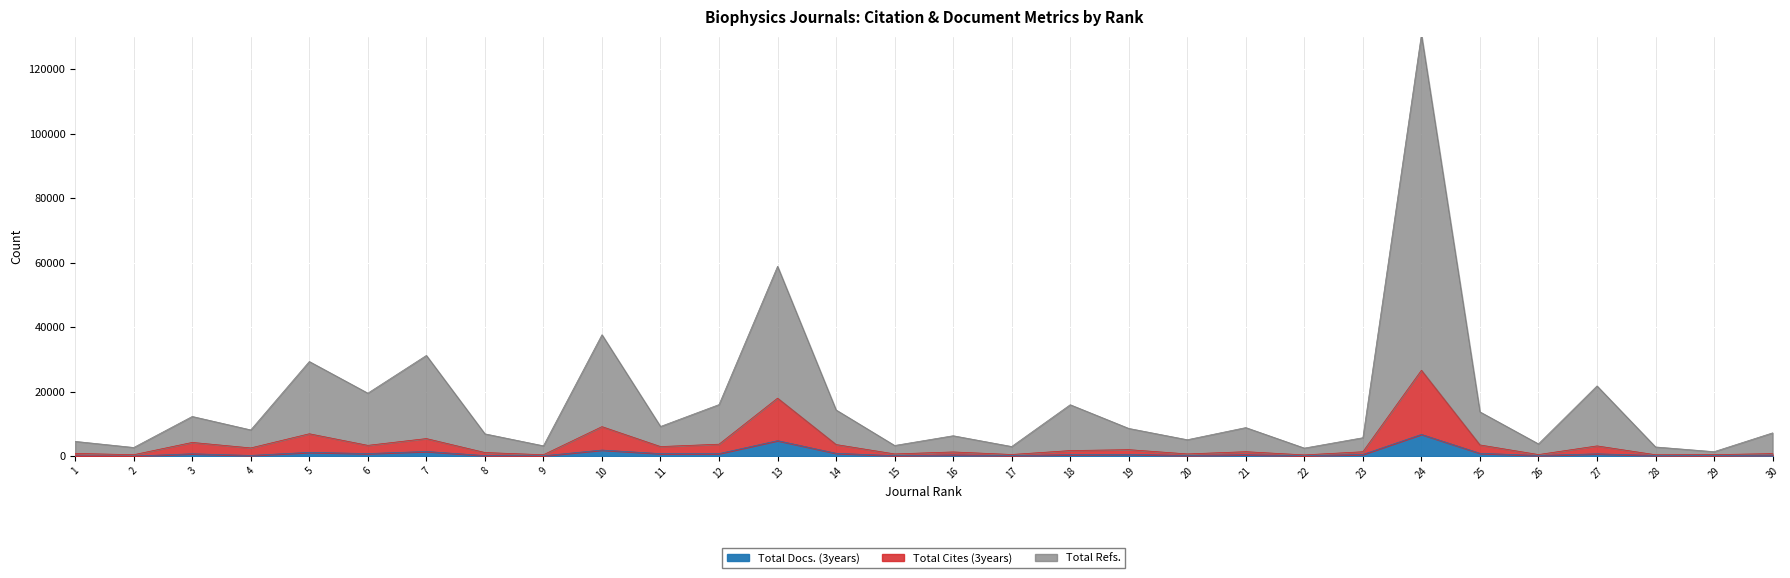

The value of Total Refs. at 27 is 21775. True or false?

True